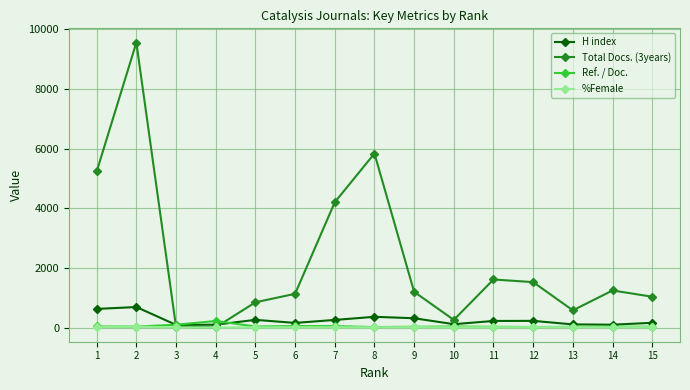

Where is the first local maximum for Total Docs. (3years)?

2